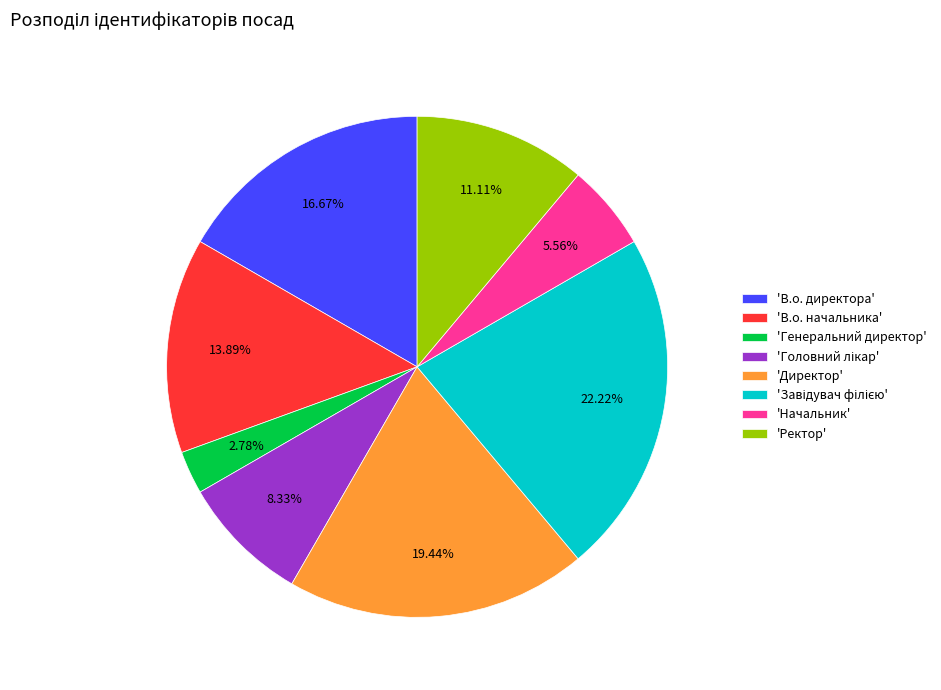

Which has a higher value, 'Ректор' or 'Начальник'?

'Ректор'